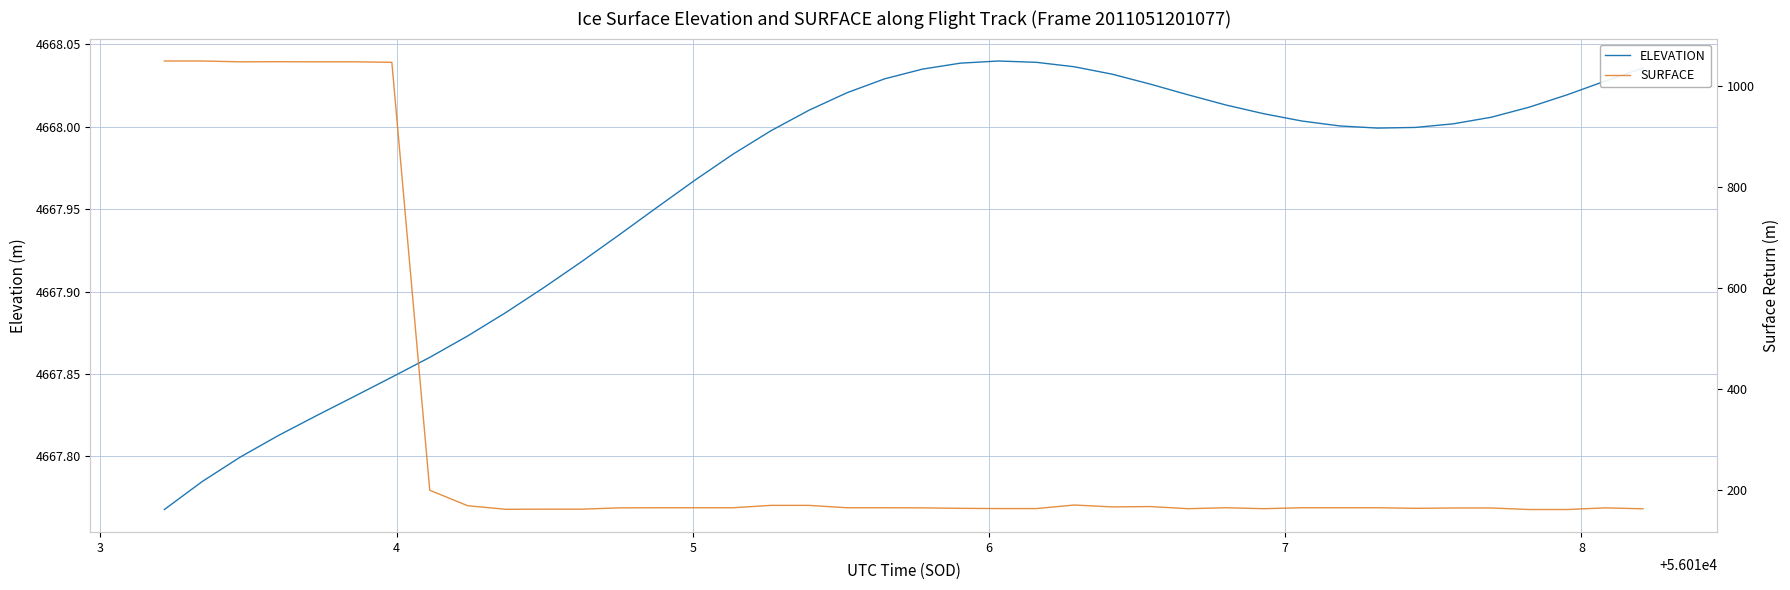

How many distinct data groups are displayed?

2